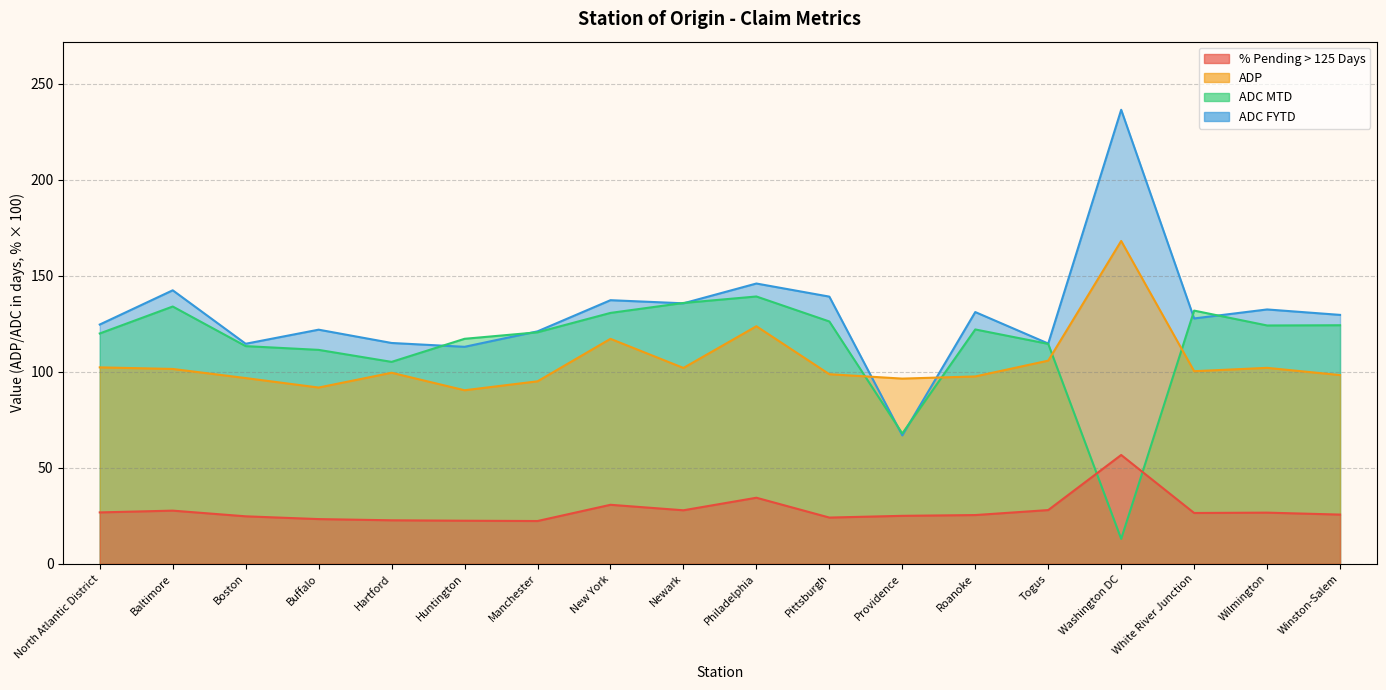

Reading left to right, extract all data points from this chart.

% Pending > 125 Days: North Atlantic District=26.8	Baltimore=27.7	Boston=24.7	Buffalo=23.3	Hartford=22.7	Huntington=22.4	Manchester=22.3	New York=30.7	Newark=27.9	Philadelphia=34.4	Pittsburgh=24.1	Providence=25.0	Roanoke=25.4	Togus=28.0	Washington DC=56.7	White River Junction=26.5	Wilmington=26.6	Winston-Salem=25.6
ADP: North Atlantic District=102.3	Baltimore=101.5	Boston=96.7	Buffalo=91.8	Hartford=99.5	Huntington=90.4	Manchester=95.0	New York=117.1	Newark=102.0	Philadelphia=123.7	Pittsburgh=98.7	Providence=96.4	Roanoke=97.5	Togus=105.8	Washington DC=168.1	White River Junction=100.3	Wilmington=102.0	Winston-Salem=98.3
ADC MTD: North Atlantic District=119.9	Baltimore=133.9	Boston=113.3	Buffalo=111.4	Hartford=105.1	Huntington=117.1	Manchester=120.5	New York=130.6	Newark=135.8	Philadelphia=139.2	Pittsburgh=126.2	Providence=67.8	Roanoke=122.0	Togus=114.5	Washington DC=13.0	White River Junction=131.8	Wilmington=124.1	Winston-Salem=124.2
ADC FYTD: North Atlantic District=124.6	Baltimore=142.4	Boston=114.6	Buffalo=121.9	Hartford=115.0	Huntington=113.0	Manchester=121.0	New York=137.2	Newark=135.6	Philadelphia=145.9	Pittsburgh=139.1	Providence=66.9	Roanoke=131.1	Togus=114.7	Washington DC=236.4	White River Junction=127.7	Wilmington=132.4	Winston-Salem=129.6